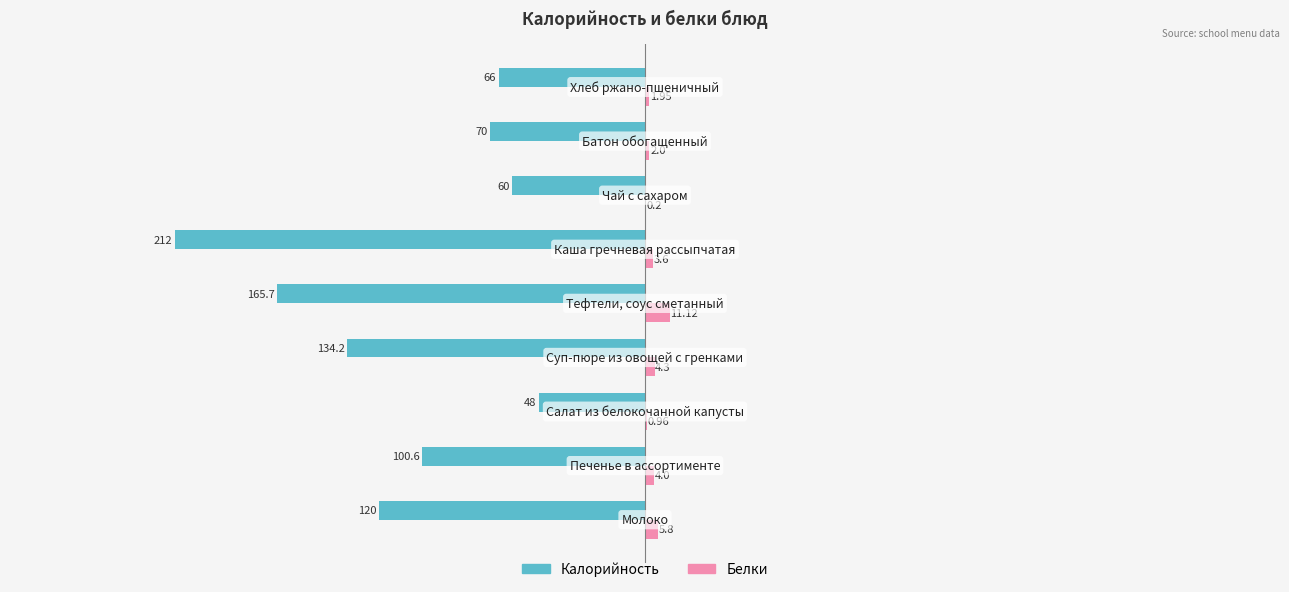

What is the sum of all Калорийность values?

-976.5